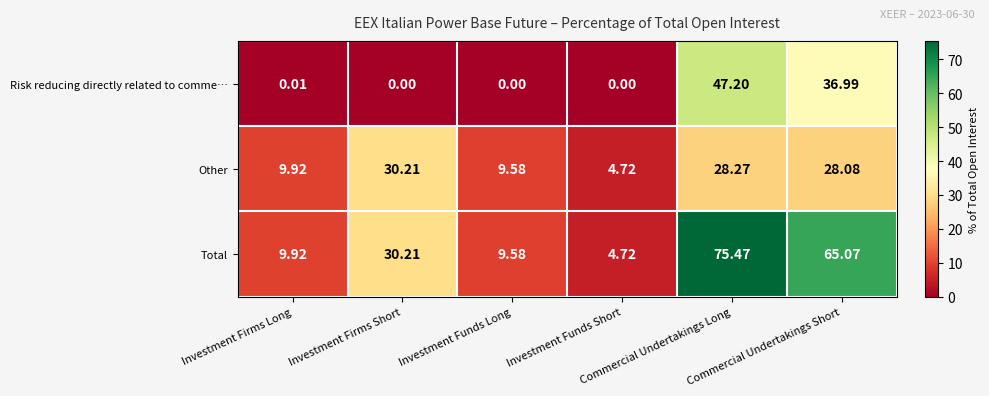

List the series in order of their peak value, lowest first.

Other, Risk reducing directly related to comme…, Total